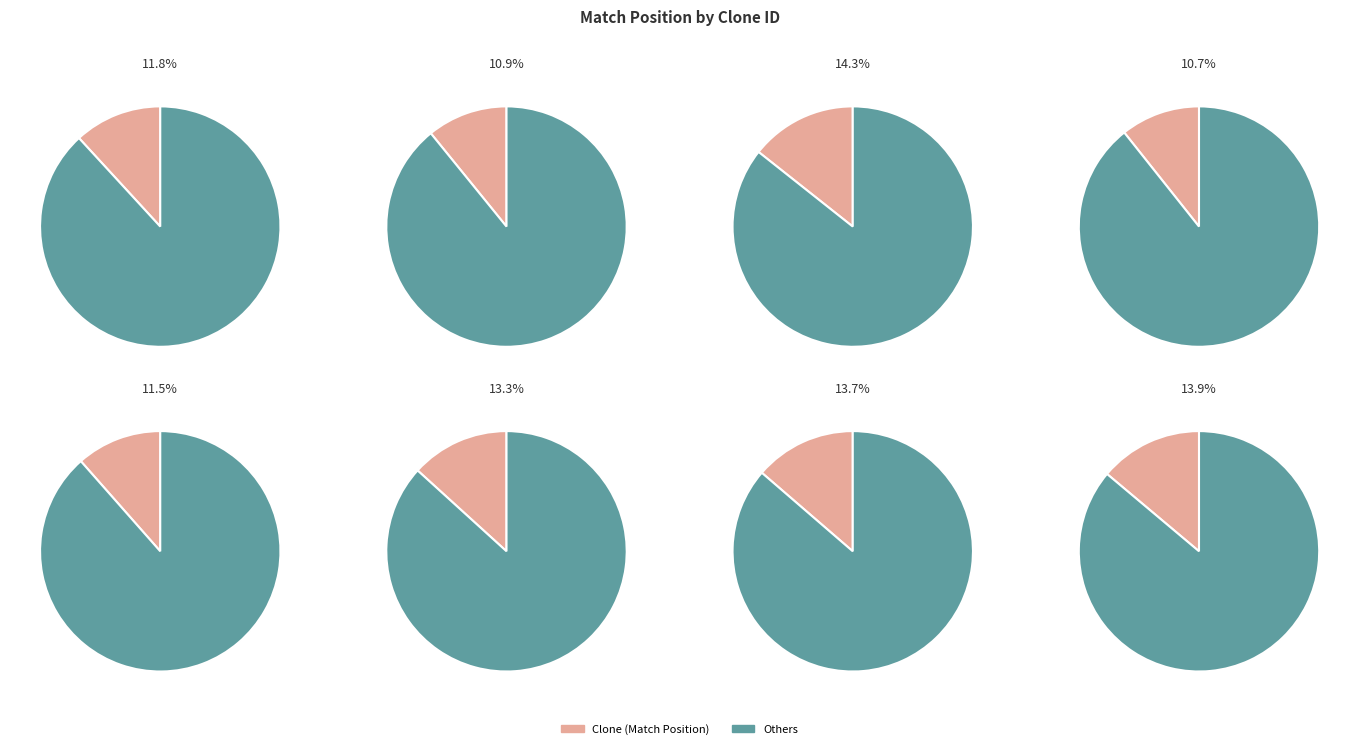

How much of the chart is everything except TRCN0000049857?

88.2%